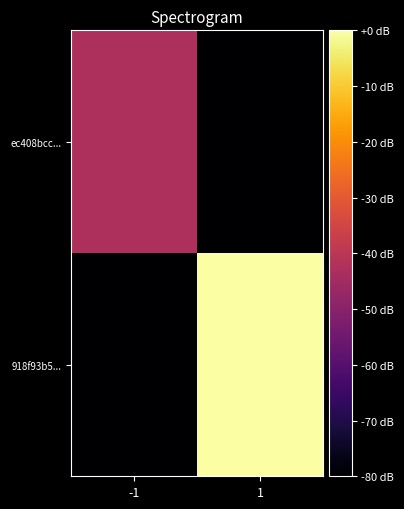

How many series are shown in this chart?

2